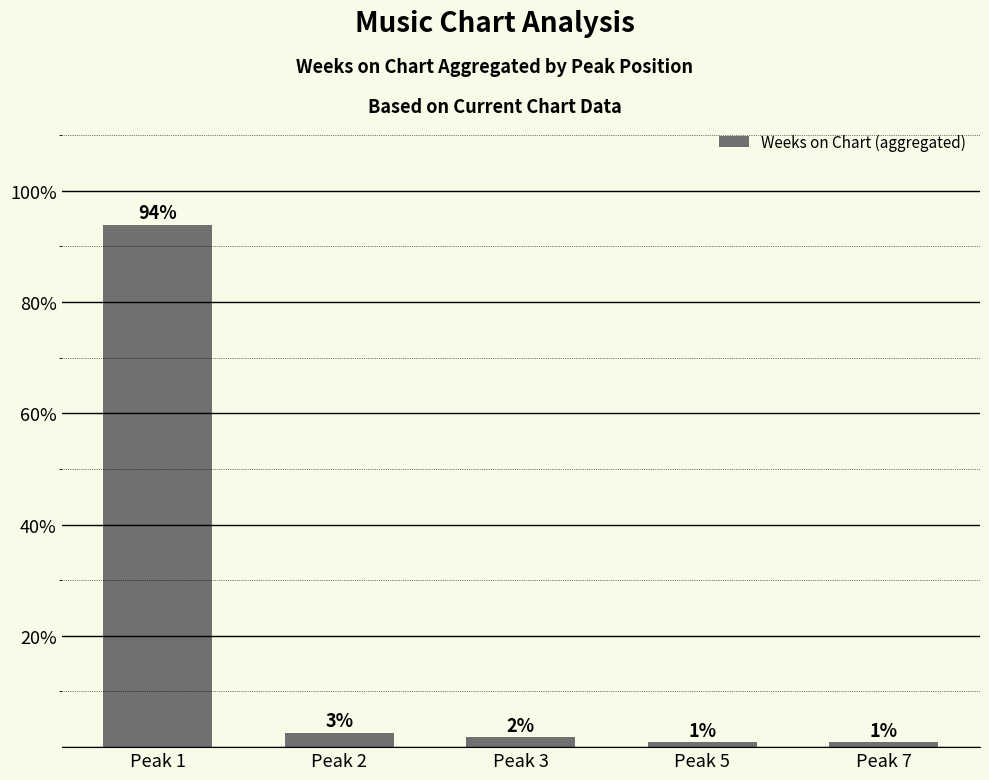

Reading left to right, extract all data points from this chart.

Peak 1=93.9	Peak 2=2.6	Peak 3=1.7	Peak 5=0.9	Peak 7=0.9